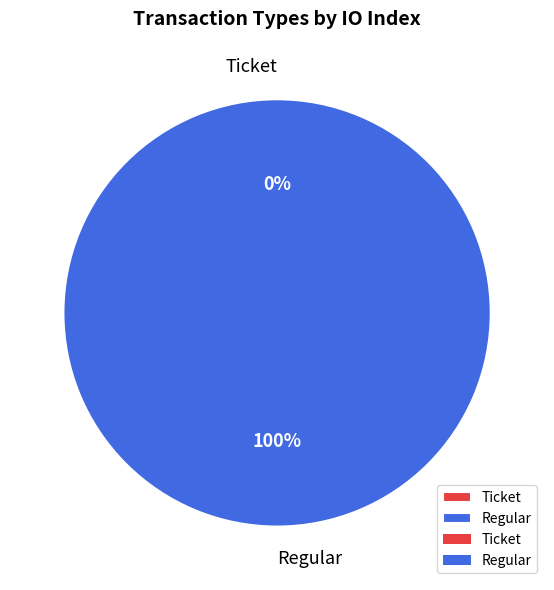

To the nearest percent, what is the difference between the largest and smallest slice percentages?

100%